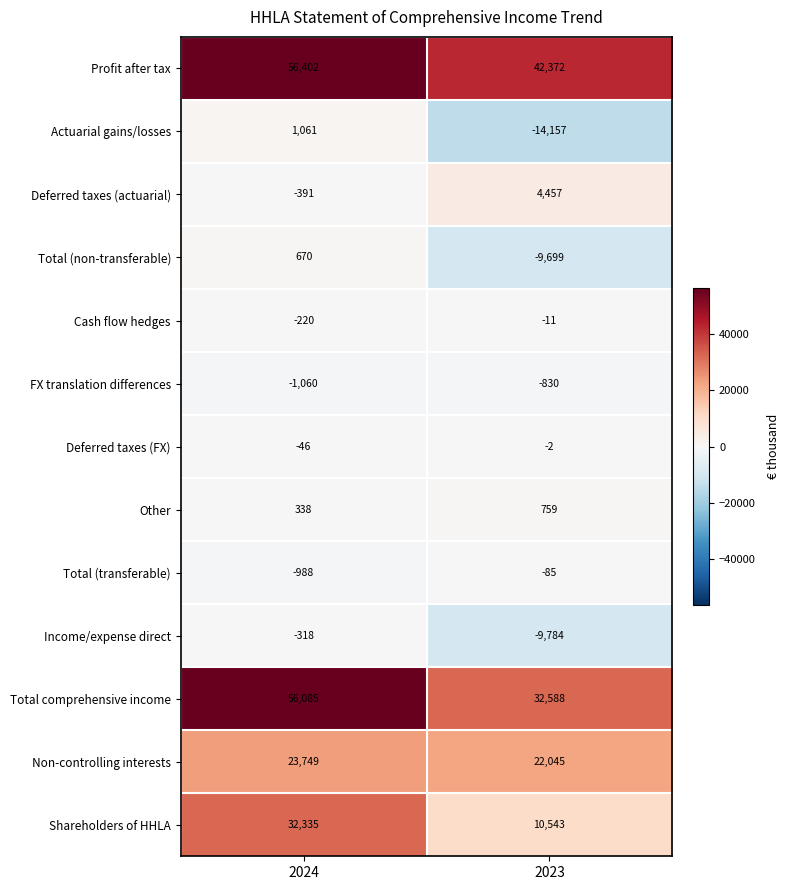

What is the total value across all series at 2024?

167617